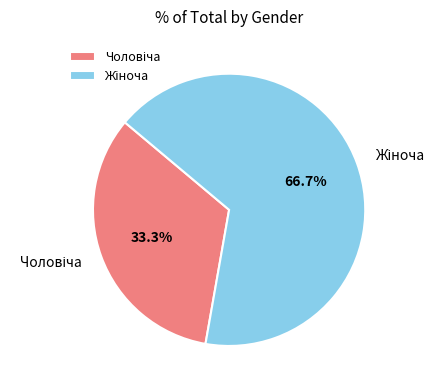

Does any single category account for the majority?

Yes